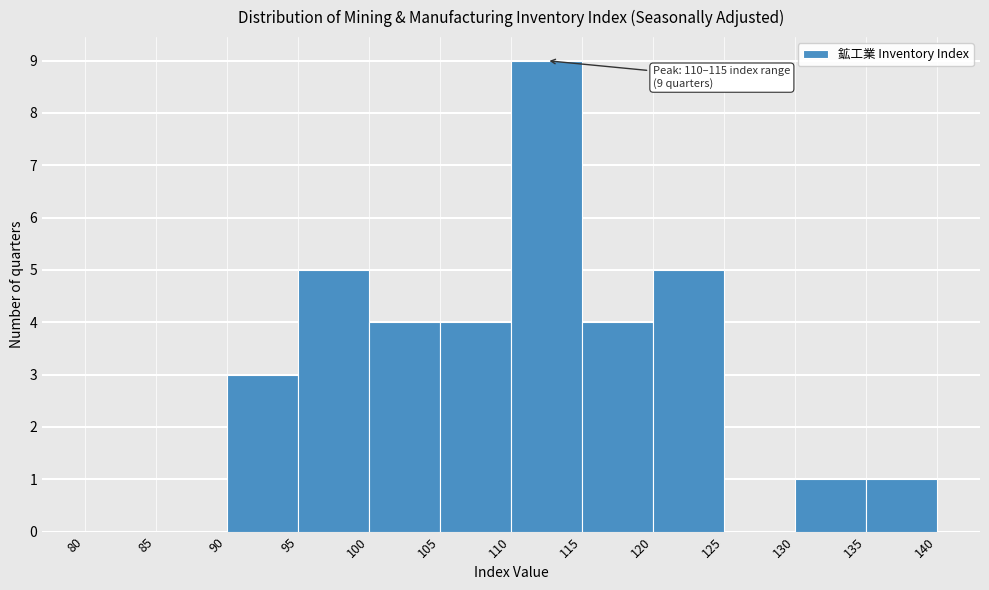

Which range on the x-axis has the tallest bar?

110 to 115